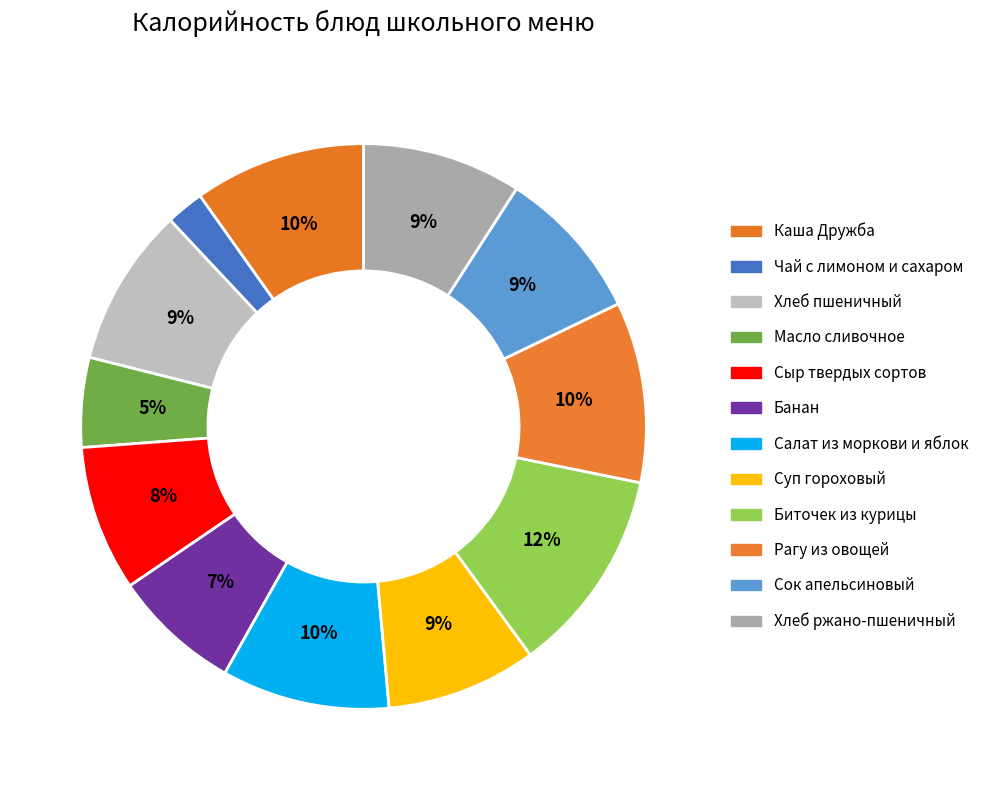

How many slices are in this pie chart?

12